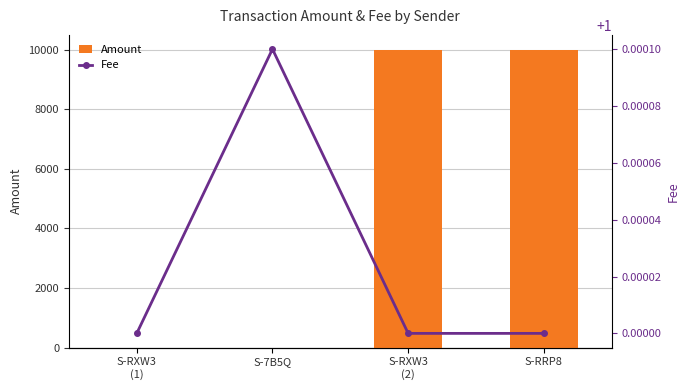

Which series has the largest total across all categories?

Amount